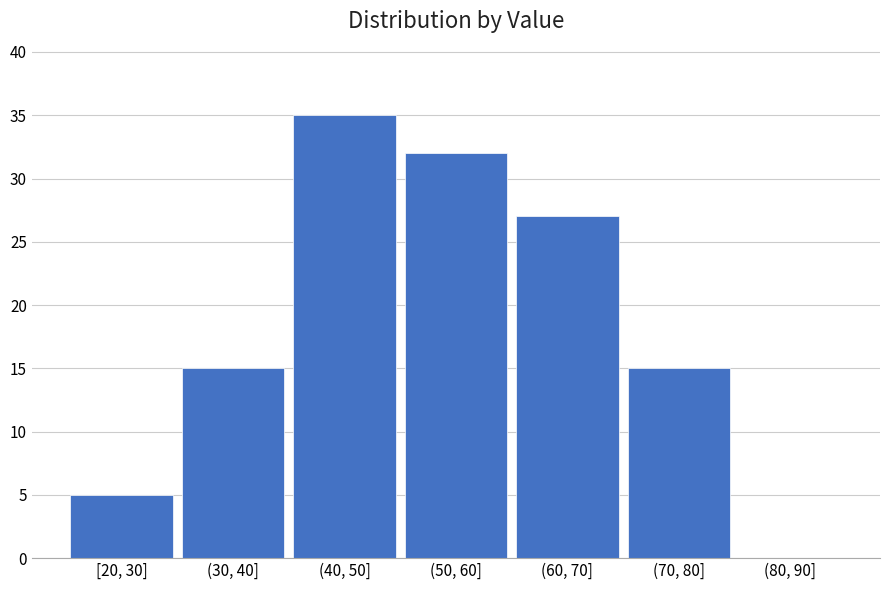

Reading left to right, list all the values displayed in this chart.

[20, 30]=5	(30, 40]=15	(40, 50]=35	(50, 60]=32	(60, 70]=27	(70, 80]=15	(80, 90]=0